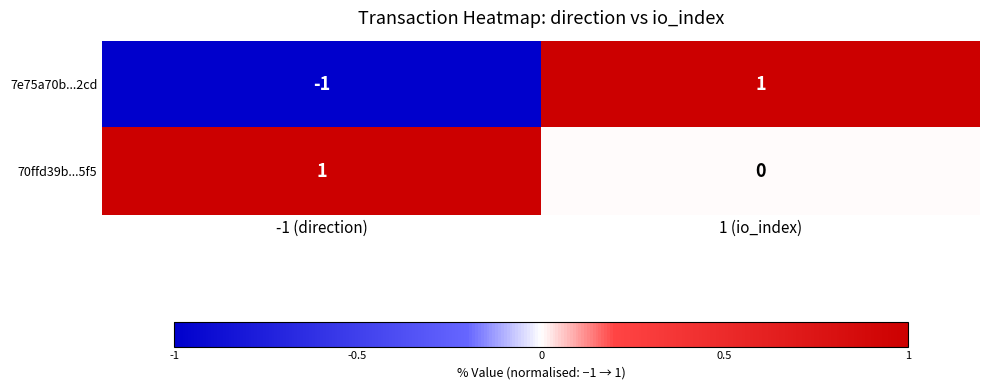

Which category has the highest value in the 7e75a70b...2cd series?

1 (io_index)